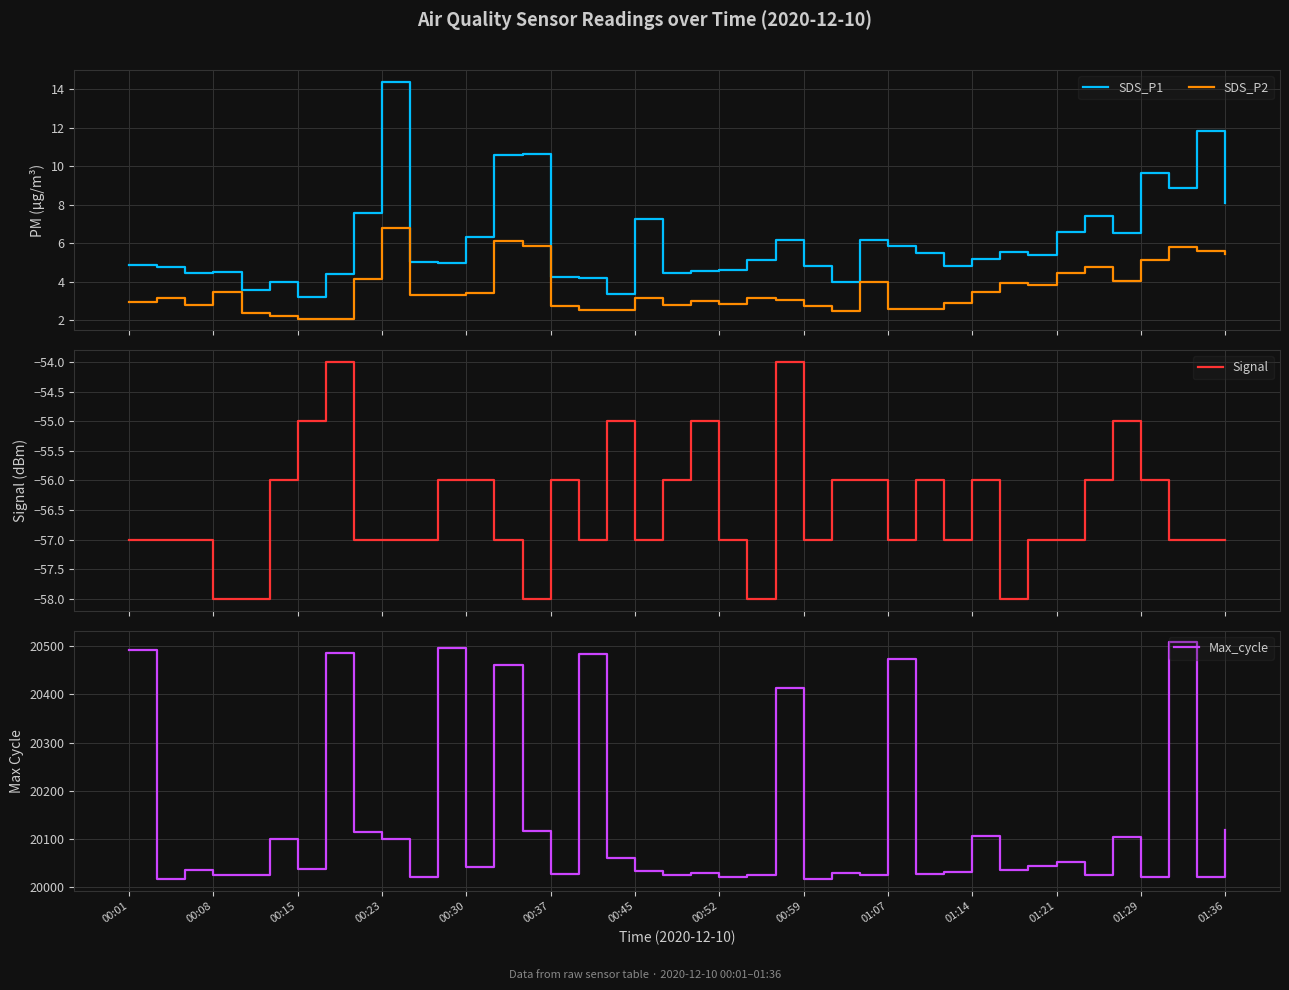

What are all the series names shown in the legend?

SDS_P1, SDS_P2, Signal, Max_cycle